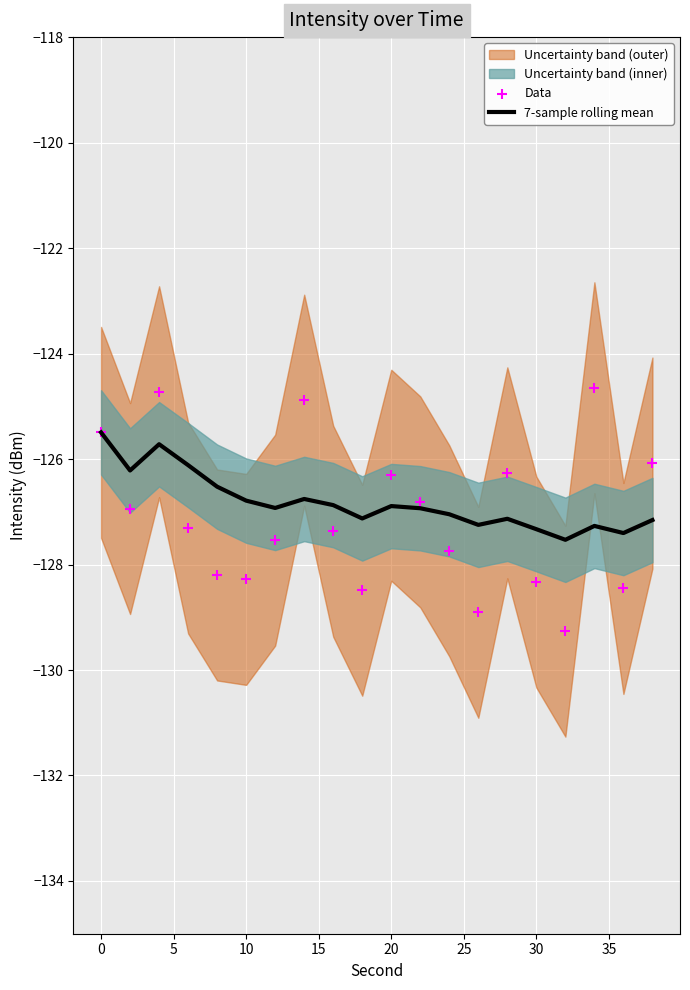

Which series reaches the minimum Y coordinate?

Data